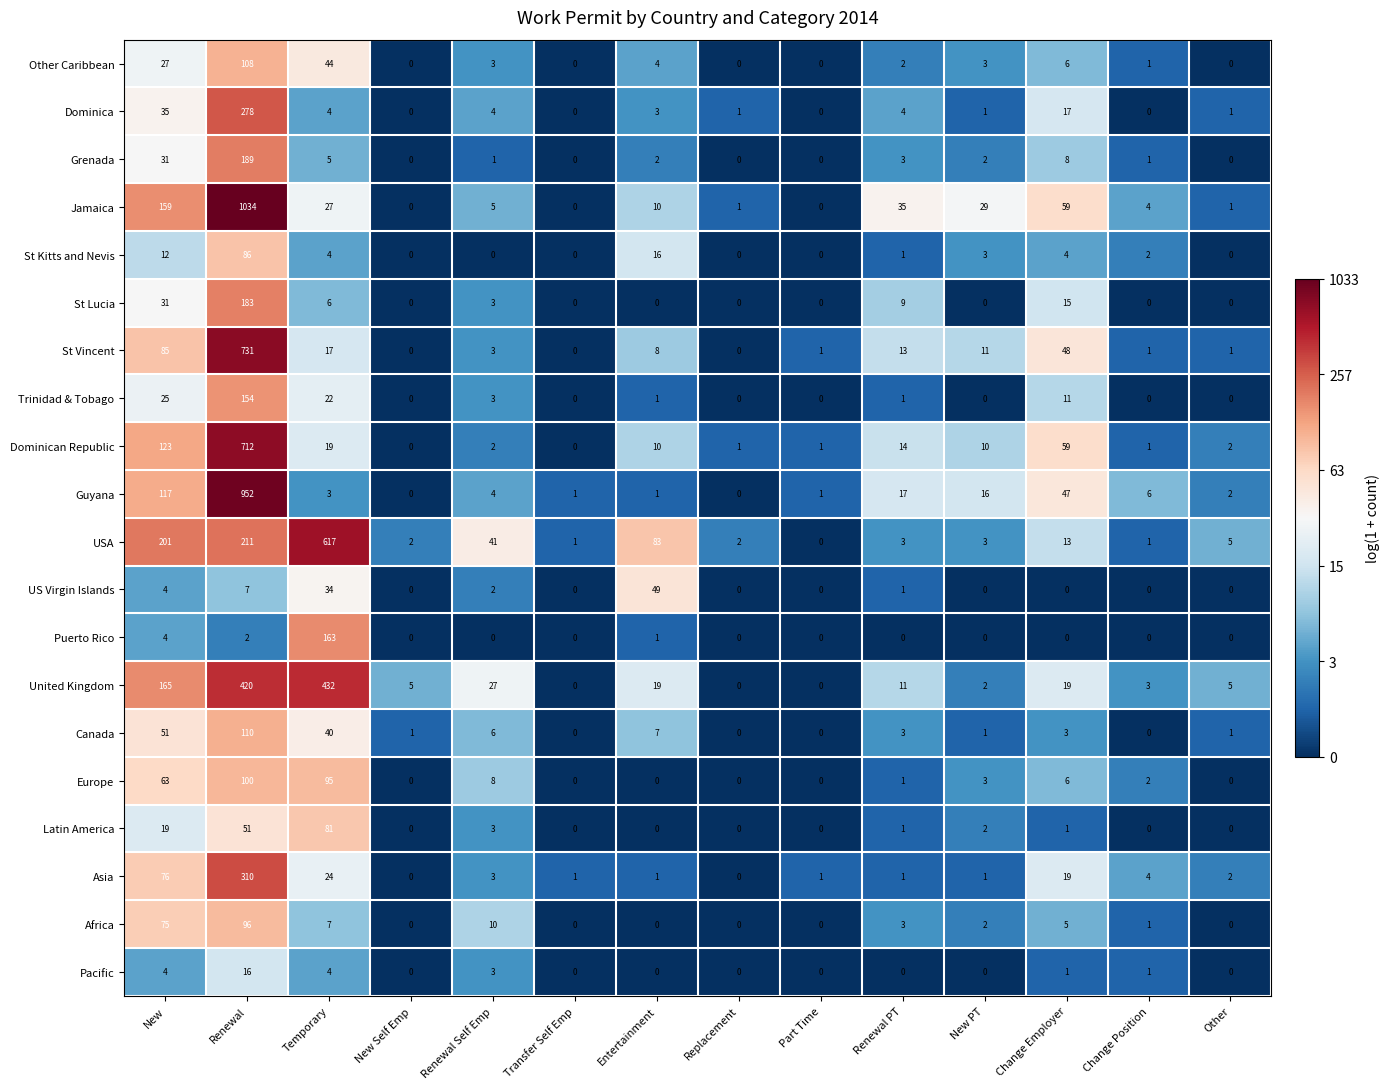

How many positive values does the US Virgin Islands series have?

6